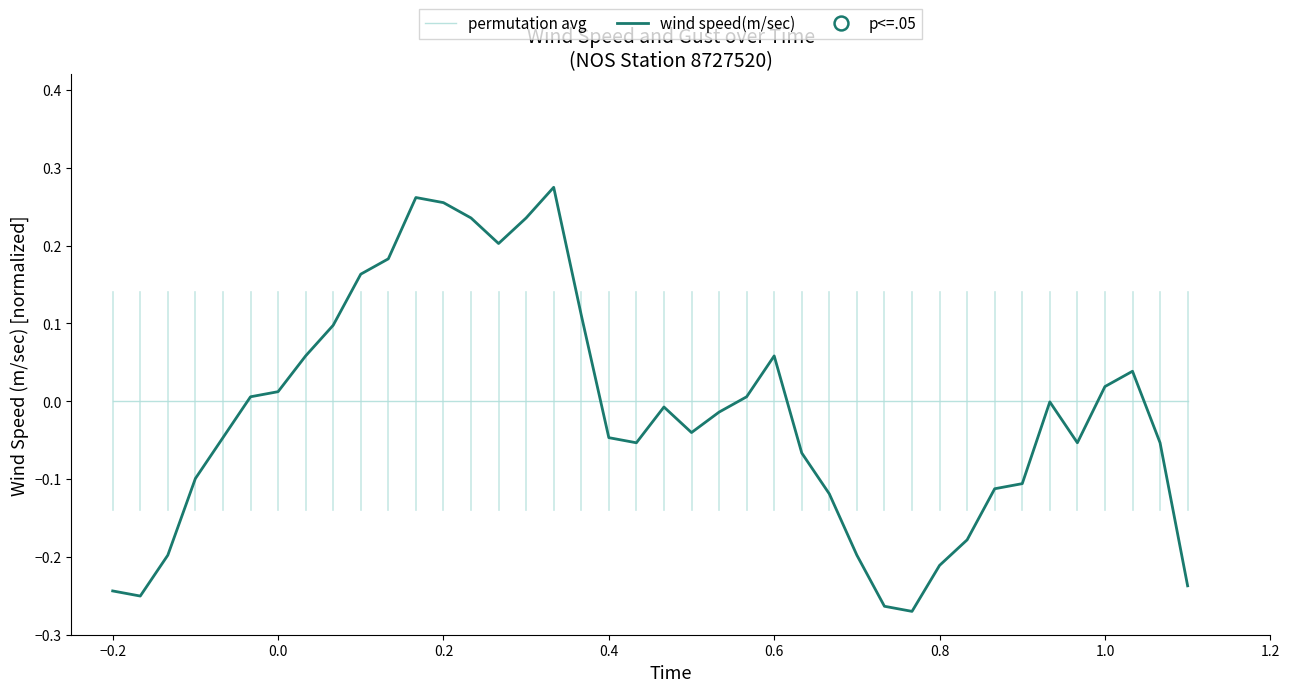

List the series in order of their peak value, lowest first.

permutation avg, wind speed(m/sec)